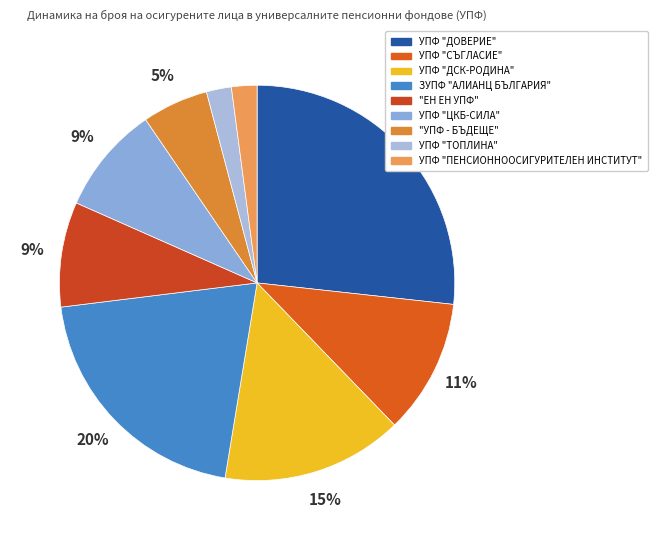

To the nearest percent, what portion does "ЕН ЕН УПФ" represent?

9%